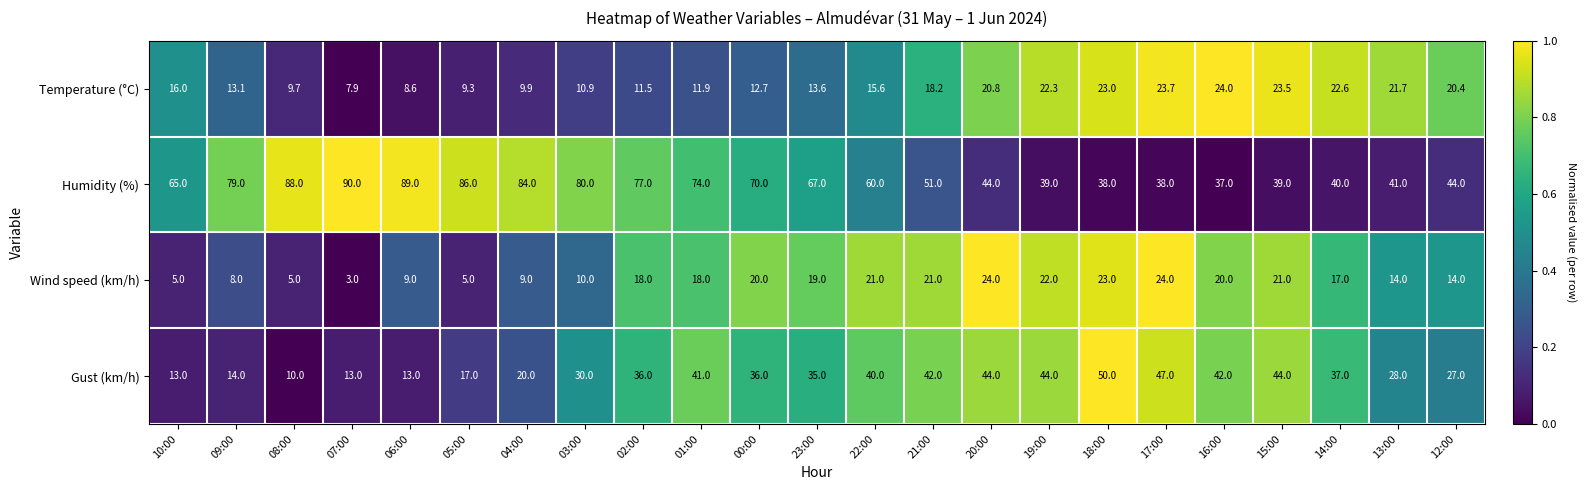

Which series has the widest spread of values?

Humidity (%)